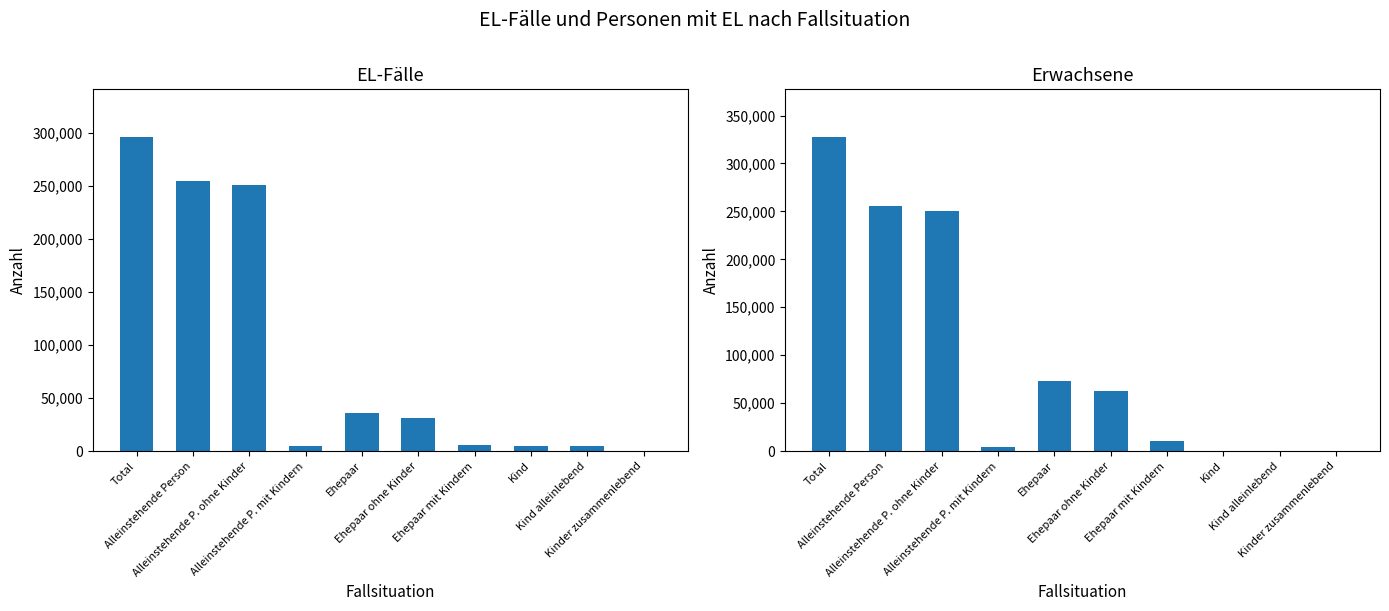

What is the sum of the Erwachsene values at Ehepaar ohne Kinder and Alleinstehende Person?

317458